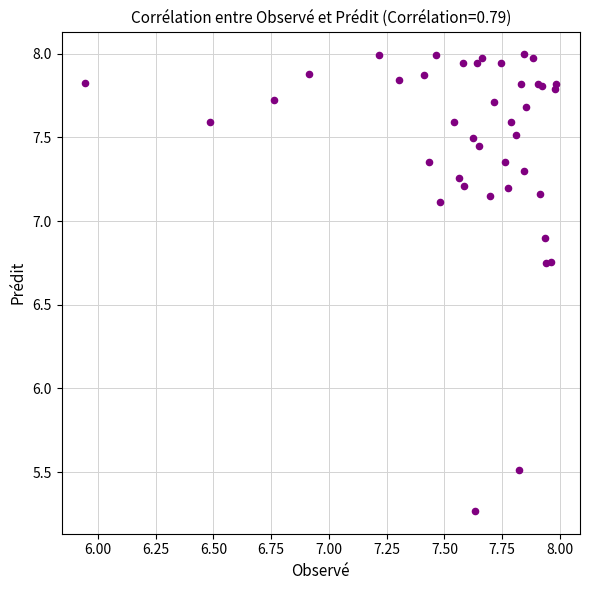

What Y value in the scatter plot is closest to 6?

5.5